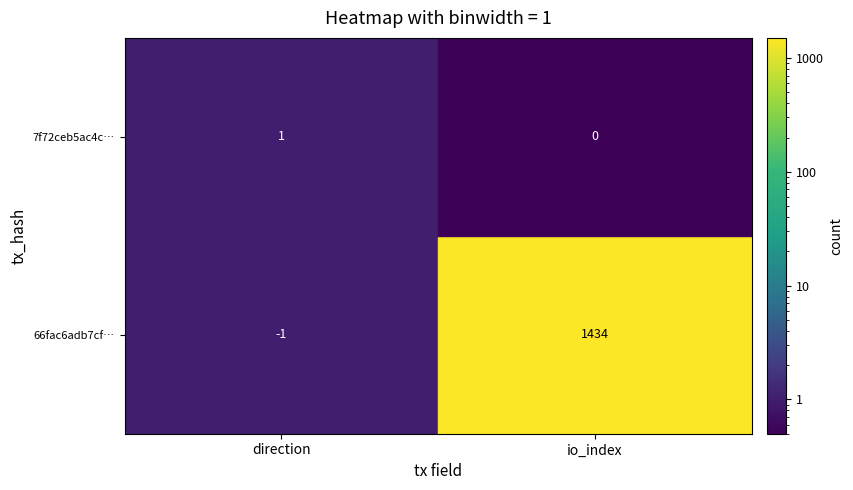

True or false: 66fac6adb7cf97ee65096a90703131127018d0e has a value of 1434 at 1.

True